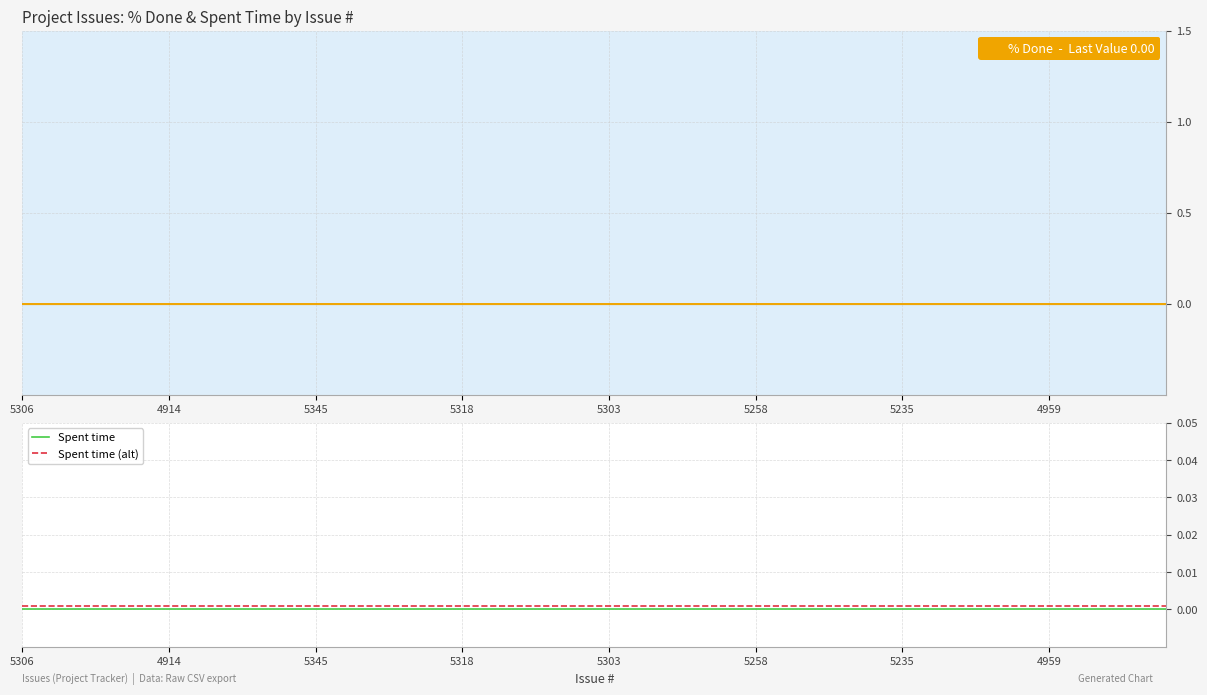

True or false: Spent time (alt) and Spent time cross at least once.

False